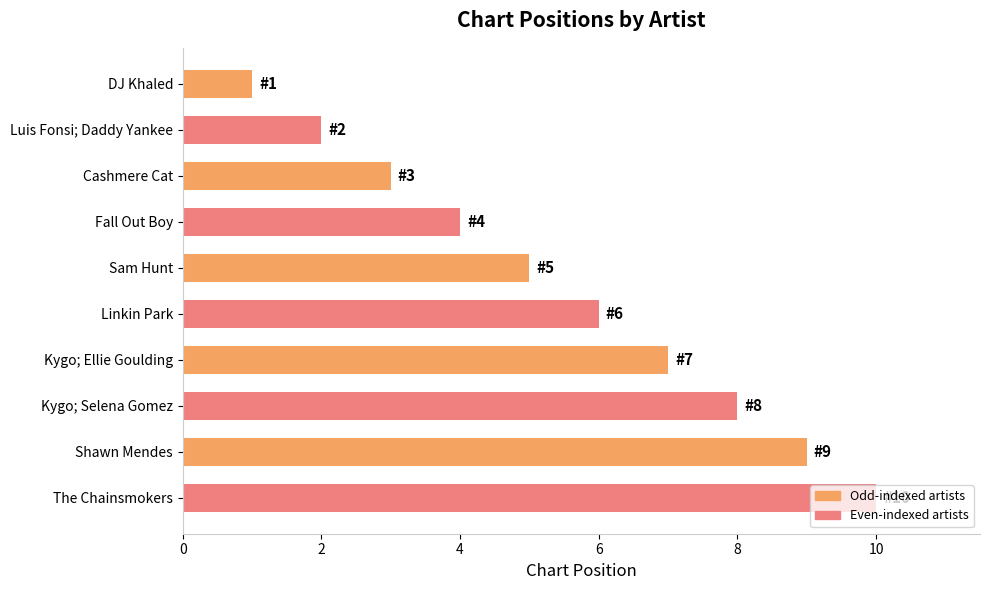

What is the average value?

6